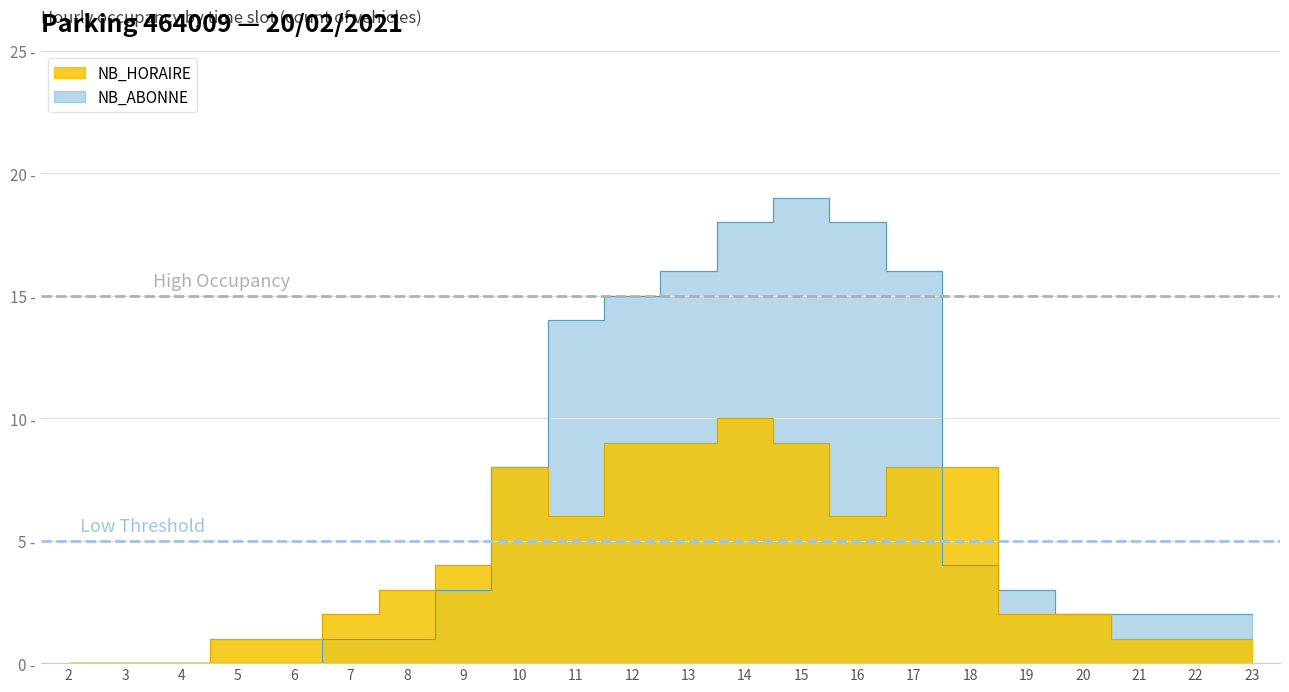

True or false: NB_HORAIRE and NB_ABONNE intersect in this chart.

True